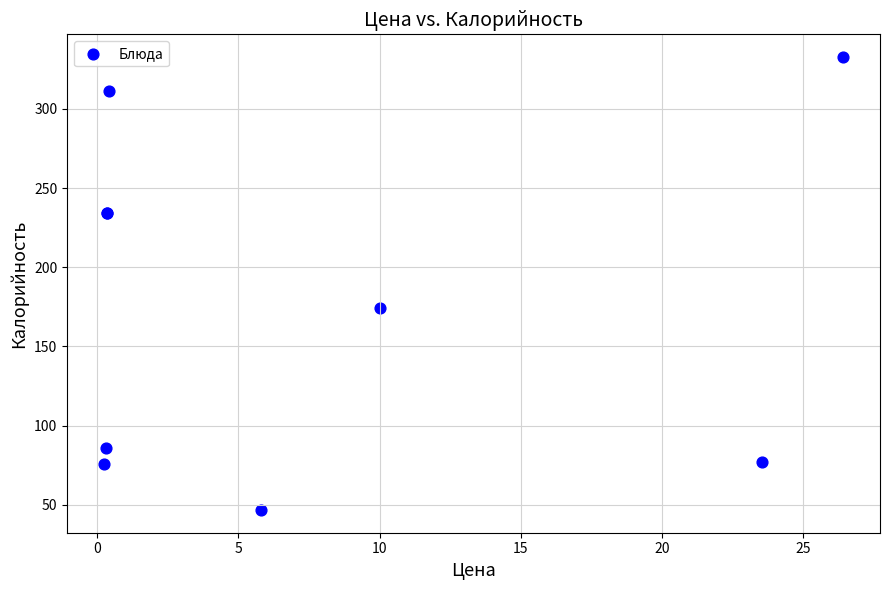

What Y value in the scatter plot is closest to 189?

174.2